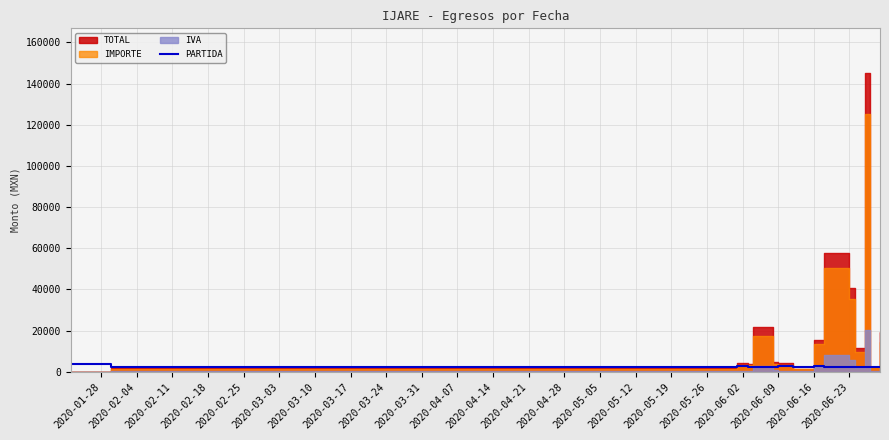

What is the difference between the values at 2020-04-14 and 2020-03-10?

221